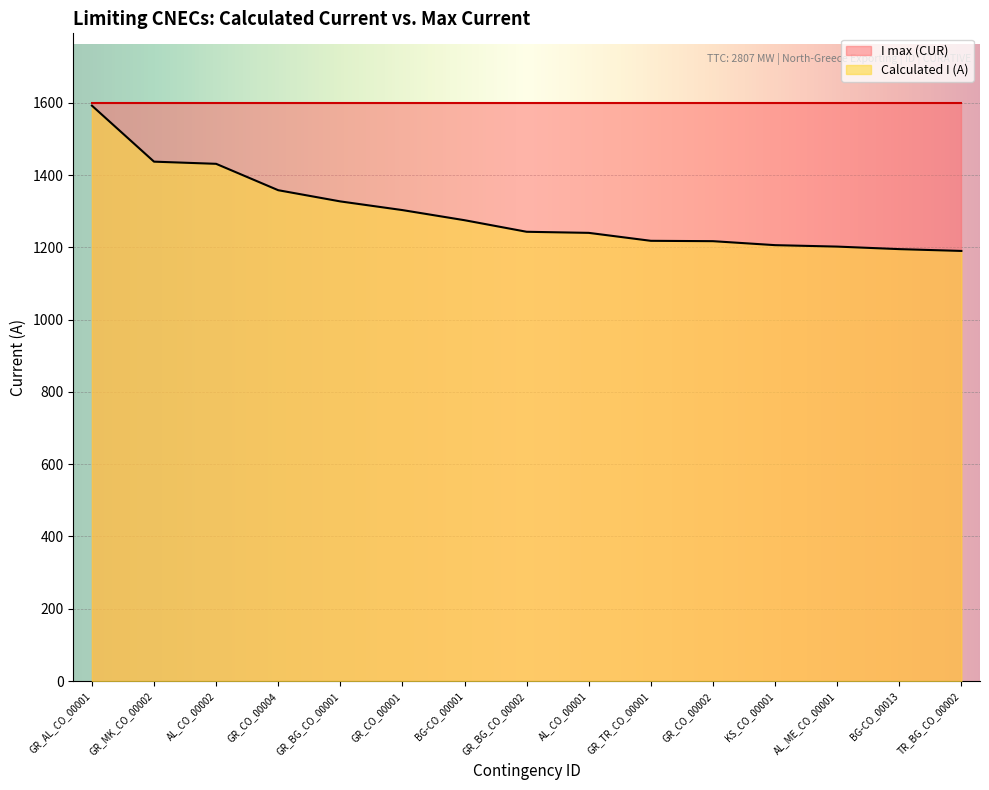

Reading left to right, list all the values displayed in this chart.

1592	1437	1431	1358	1327	1303	1275	1243	1240	1218	1217	1206	1202	1195	1190